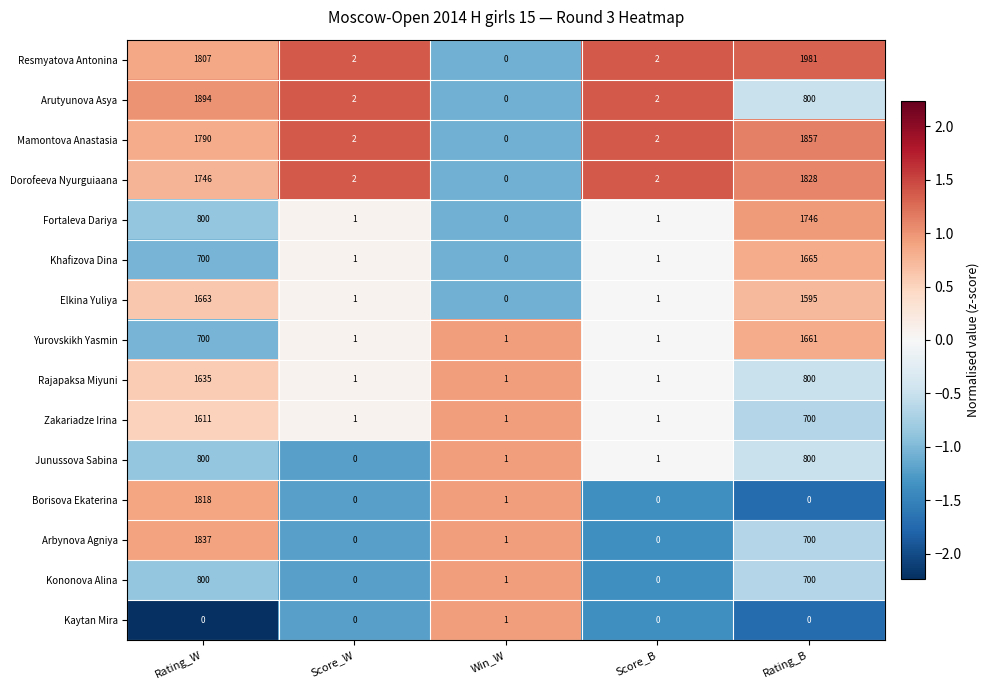

What is the difference between the Zakariadze Irina values at Score_B and Rating_B?

699